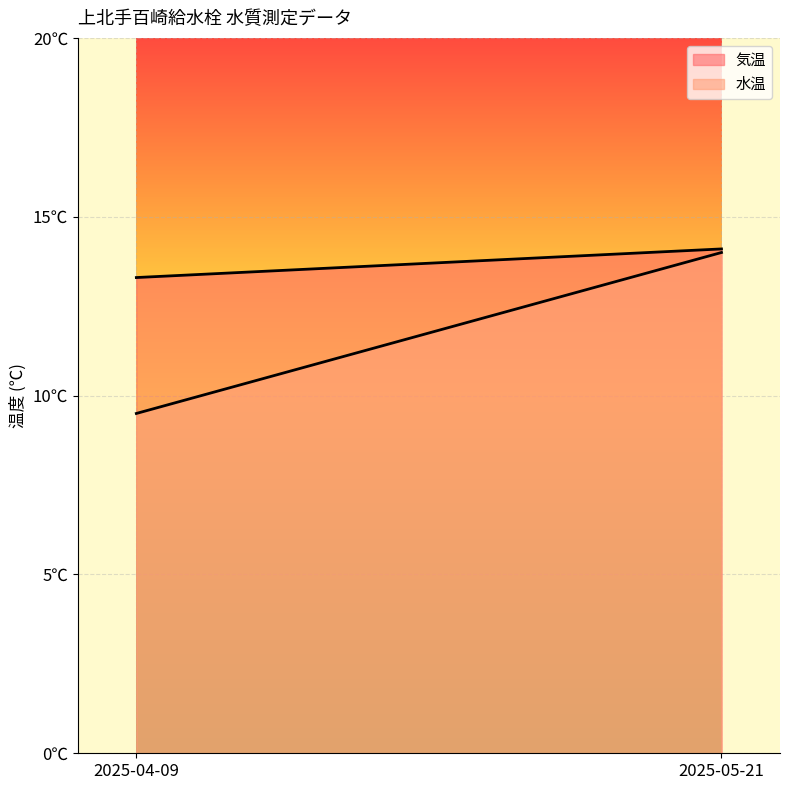

What is the highest value of the 水温 series?

14.0